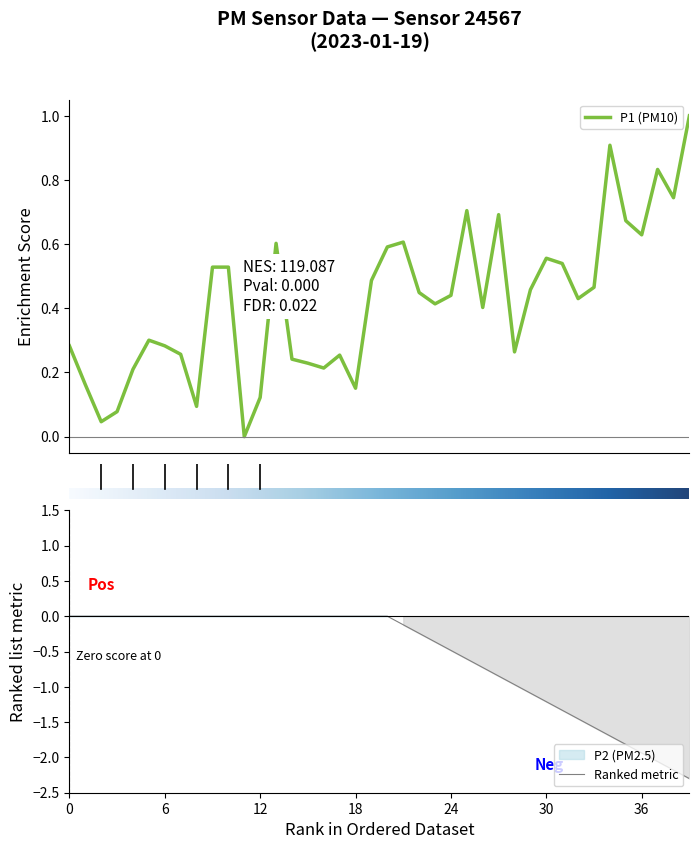

What is the maximum value for P1 (PM10)?

1.0